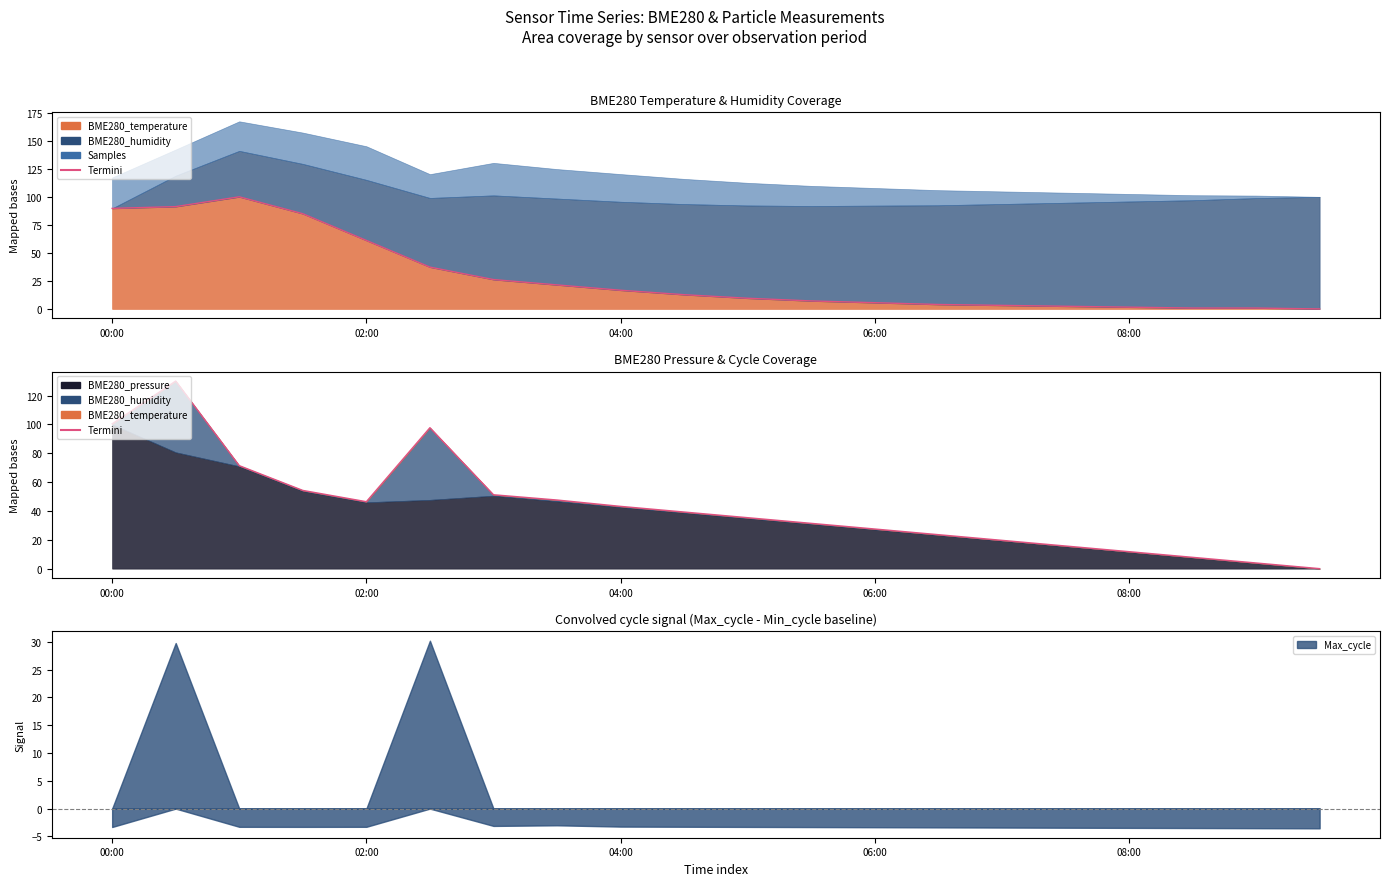

Where does the Termini (temp edge) series first go above 12?

00:00